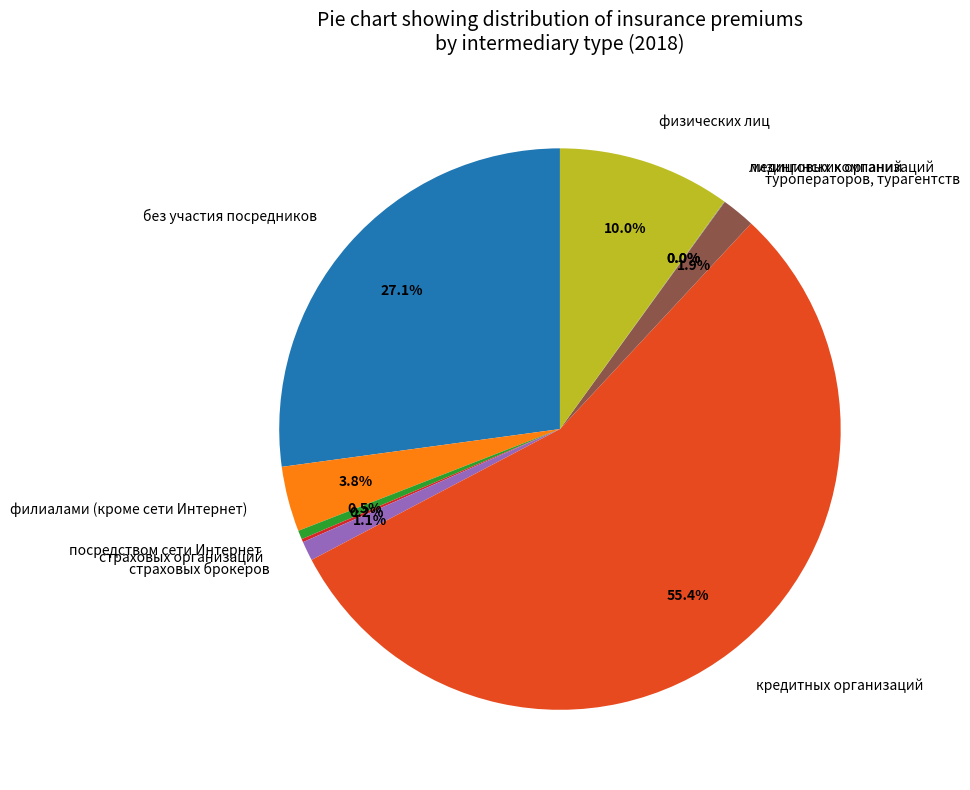

To the nearest percent, what is the combined percentage of туроператоров, турагентств and страховых брокеров?

3%